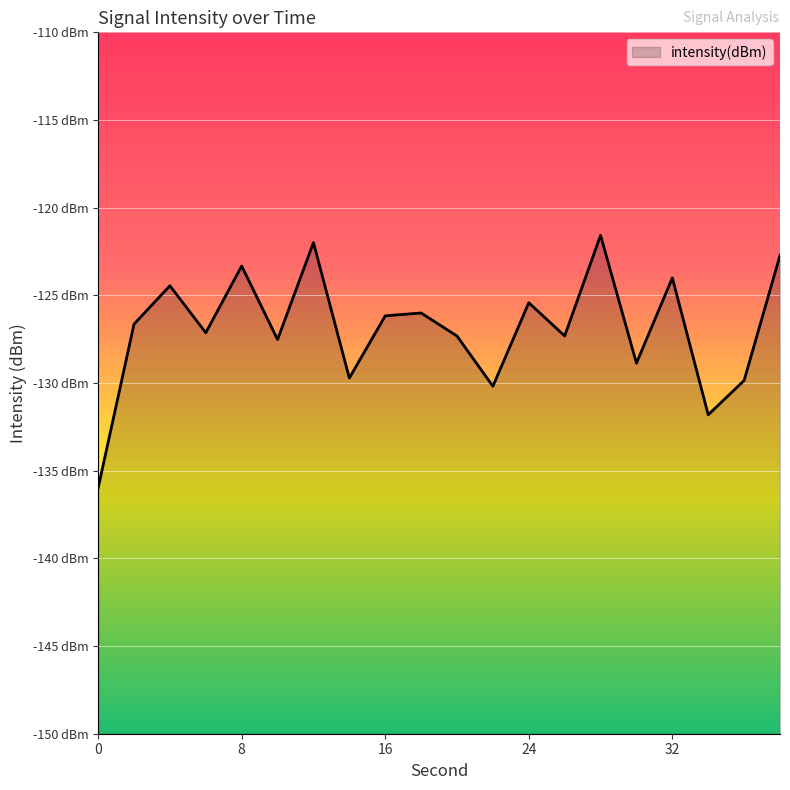

What is the maximum value shown in the chart?

-121.6